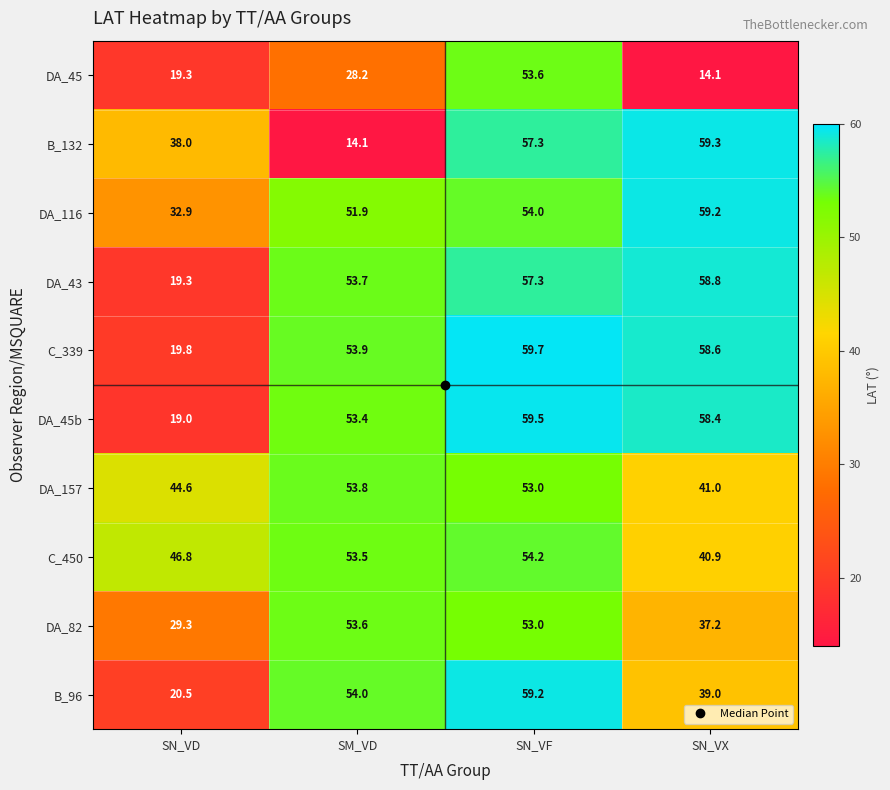

At SN_VX, list the series in order from smallest to largest.

DA_45, DA_82, B_96, C_450, DA_157, DA_45b, C_339, DA_43, DA_116, B_132